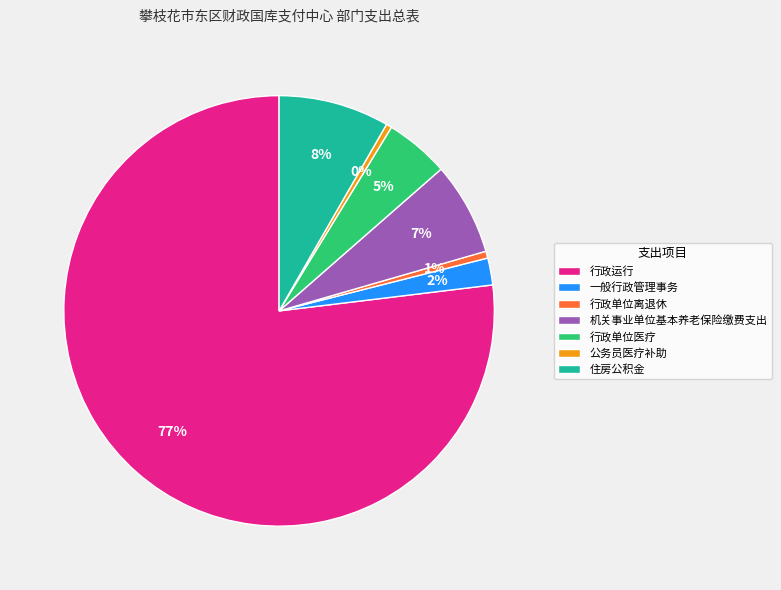

Which has a higher value, 行政单位医疗 or 机关事业单位基本养老保险缴费支出?

机关事业单位基本养老保险缴费支出